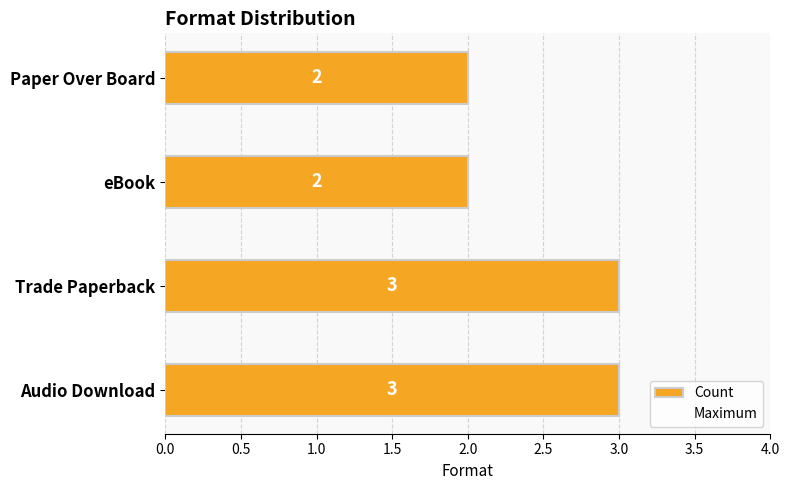

What is the sum of the values at eBook and Audio Download?

5